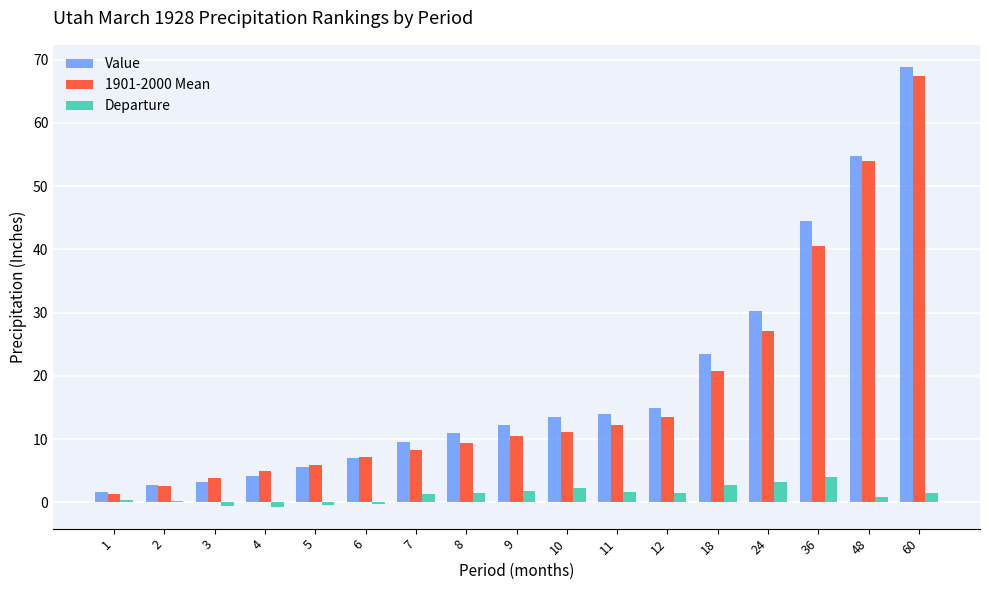

Read the 1901-2000 Mean value at 7.

8.2